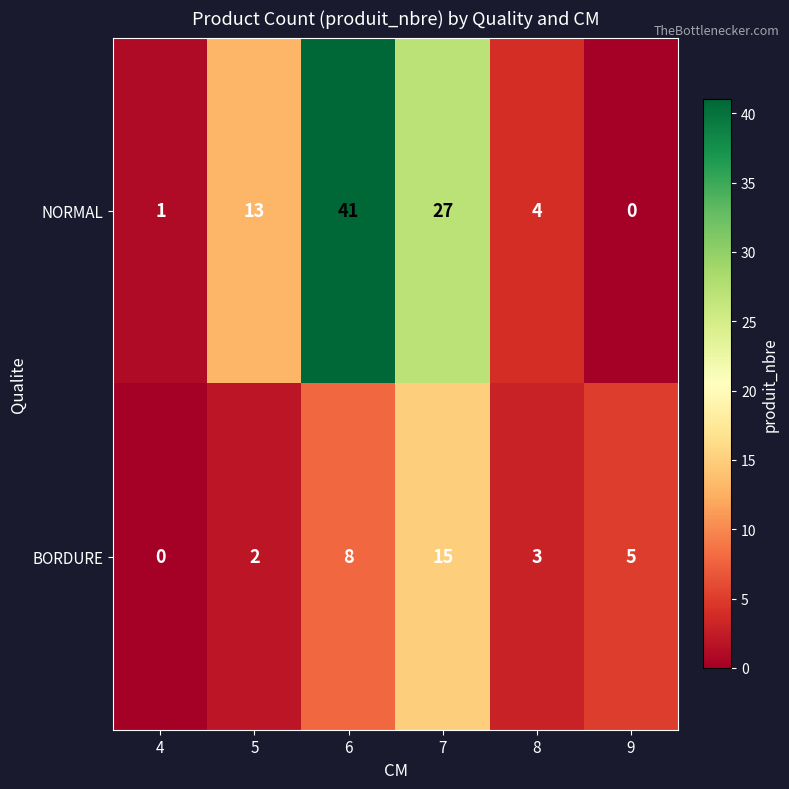

What is the difference between the BORDURE values at 8 and 6?

5